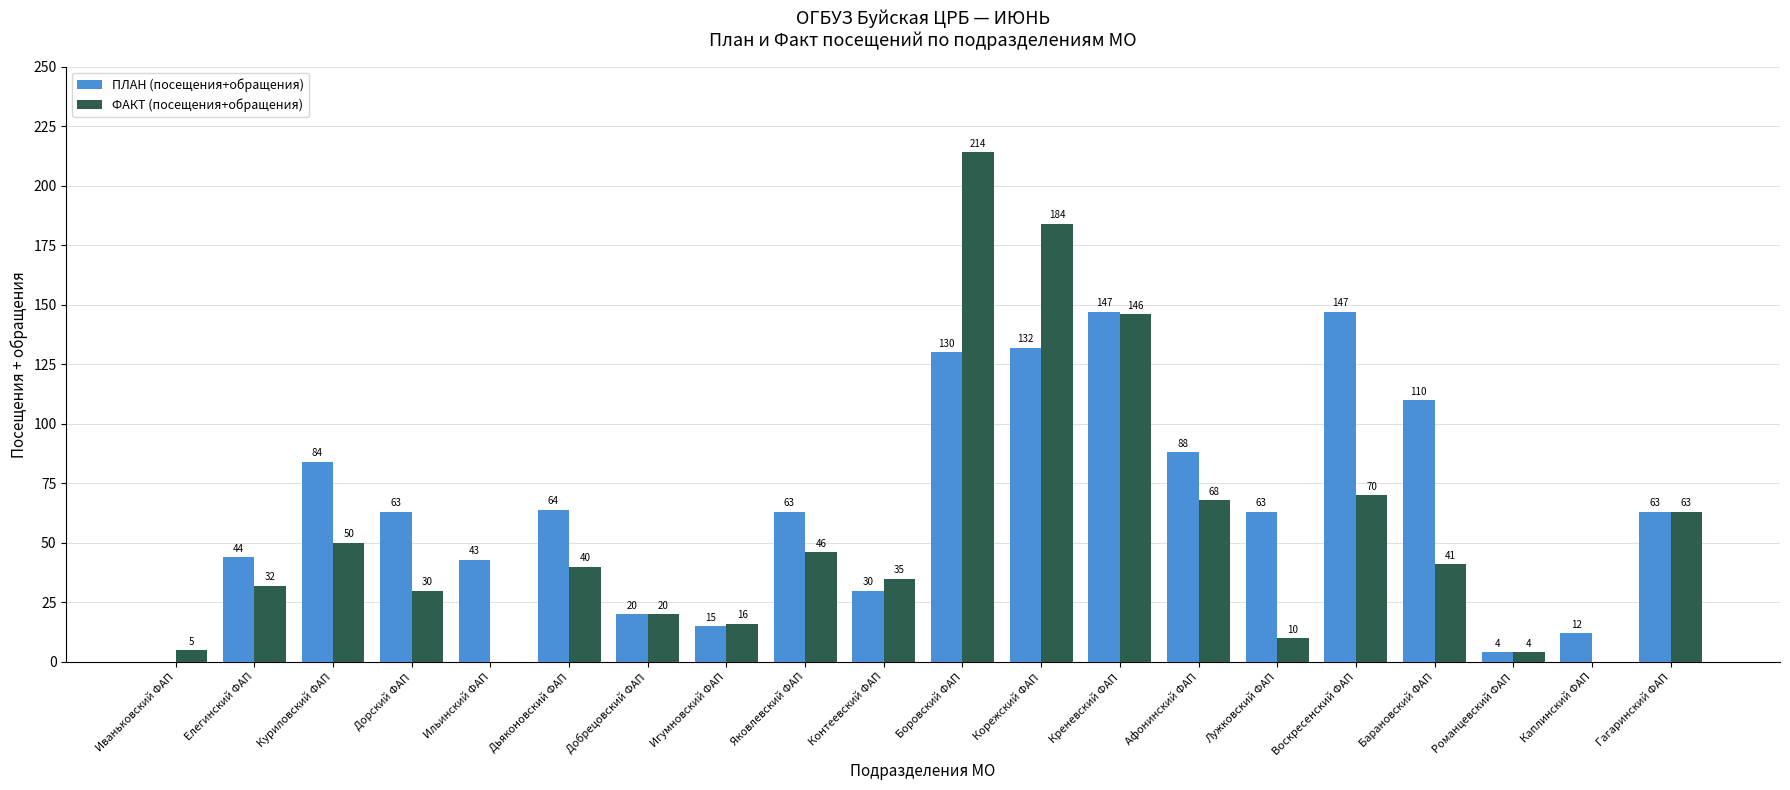

True or false: ПЛАН (посещения+обращения) has a value of 147 at Креневский ФАП.

True